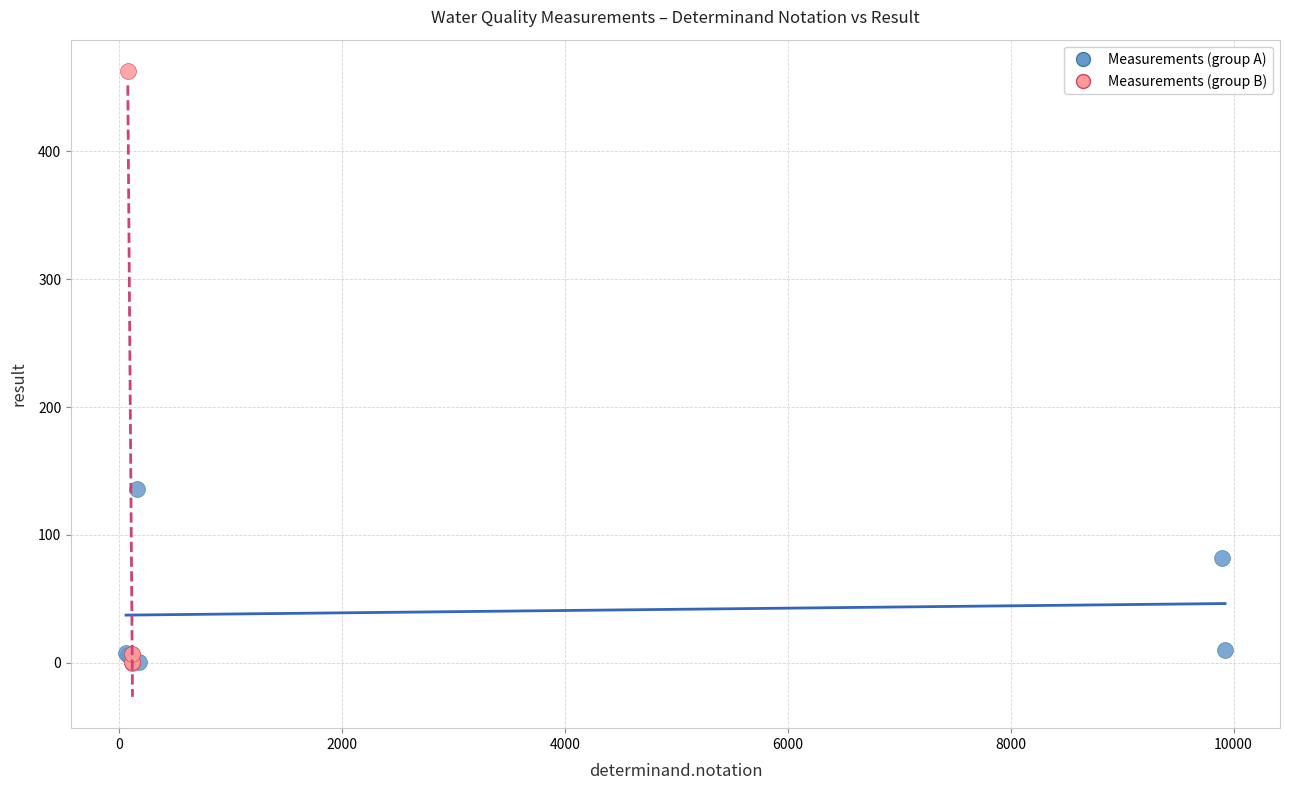

Which series reaches the maximum Y coordinate?

Measurements (group B)